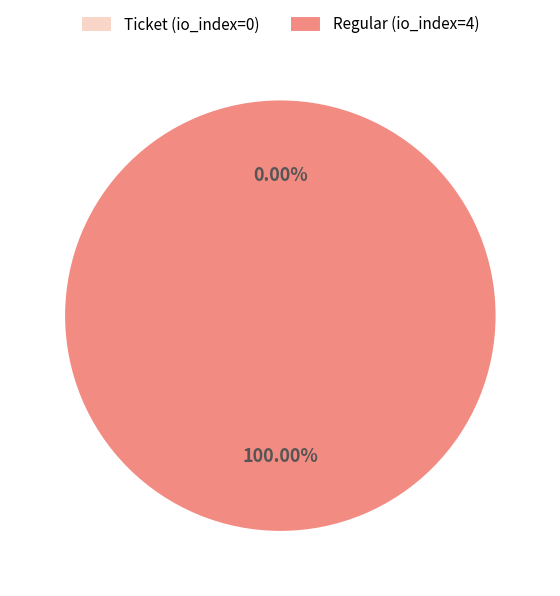

Is it true that Ticket (io_index=0) is 1% of the pie?

False